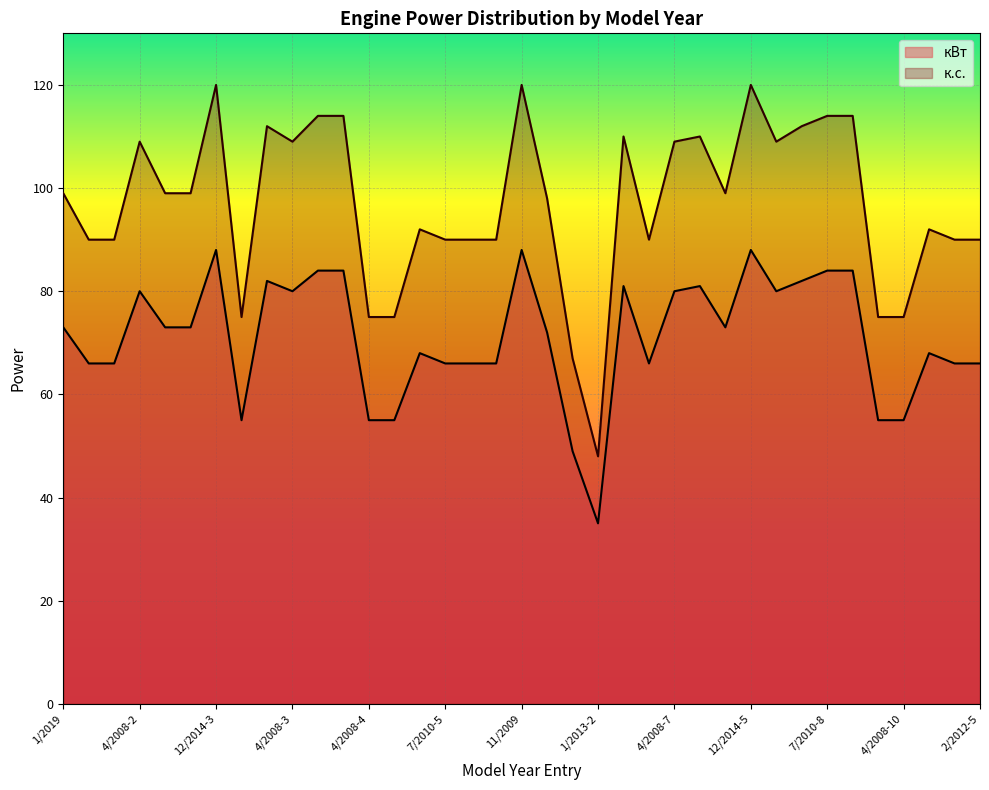

Count the number of data series in this chart.

2